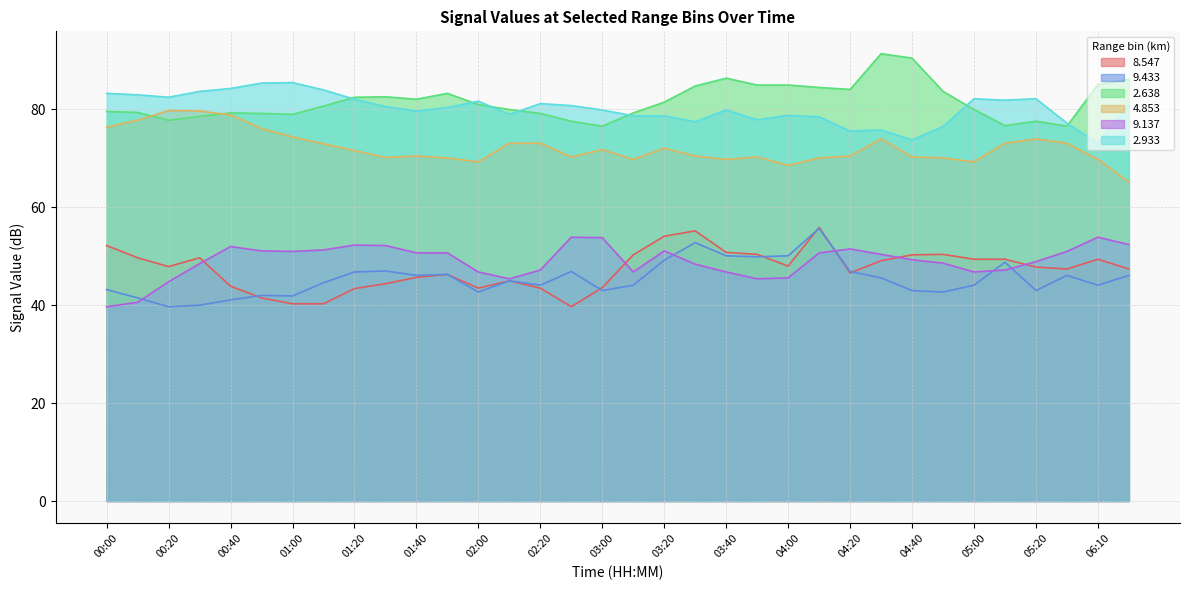

At which category is the sum across all series the highest?

04:10